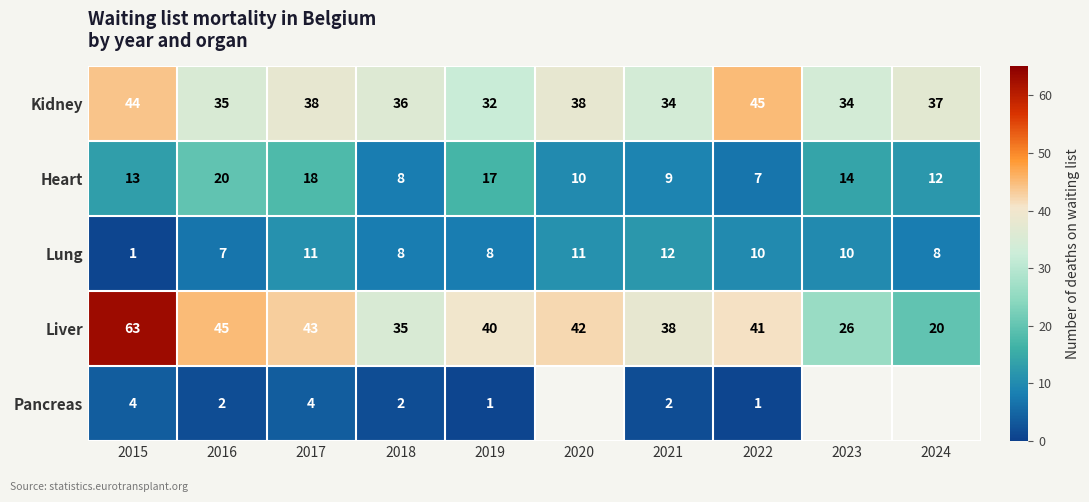

What is the difference between the second highest and second lowest values in the Lung series?

4